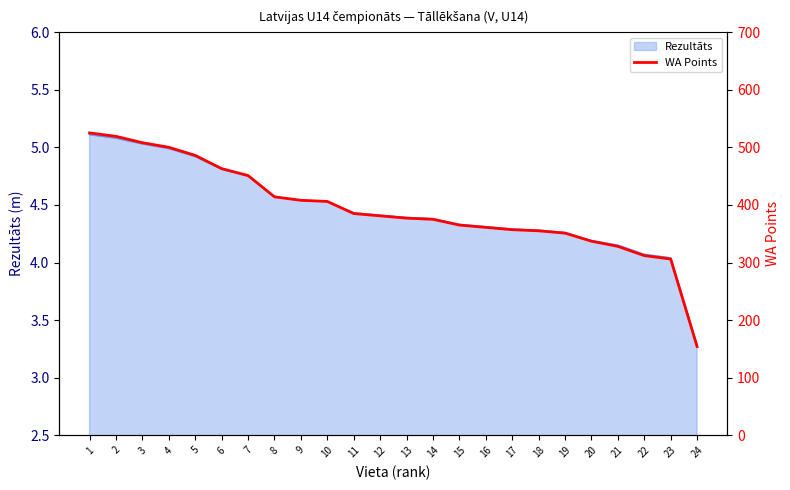

At which category does the chart reach its peak across all series?

1